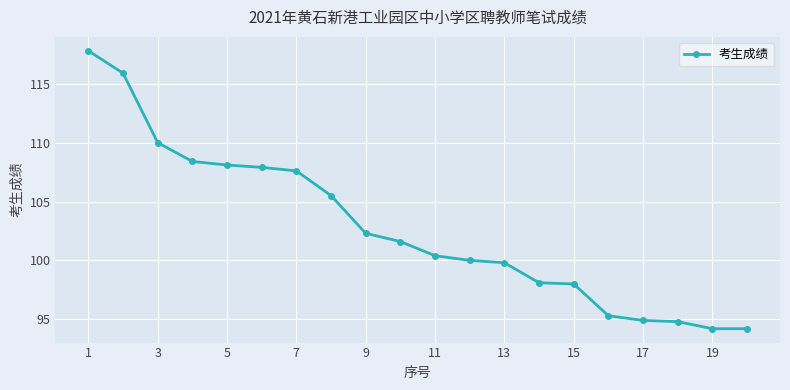

What is the value of the 12th point from the left?

100.0